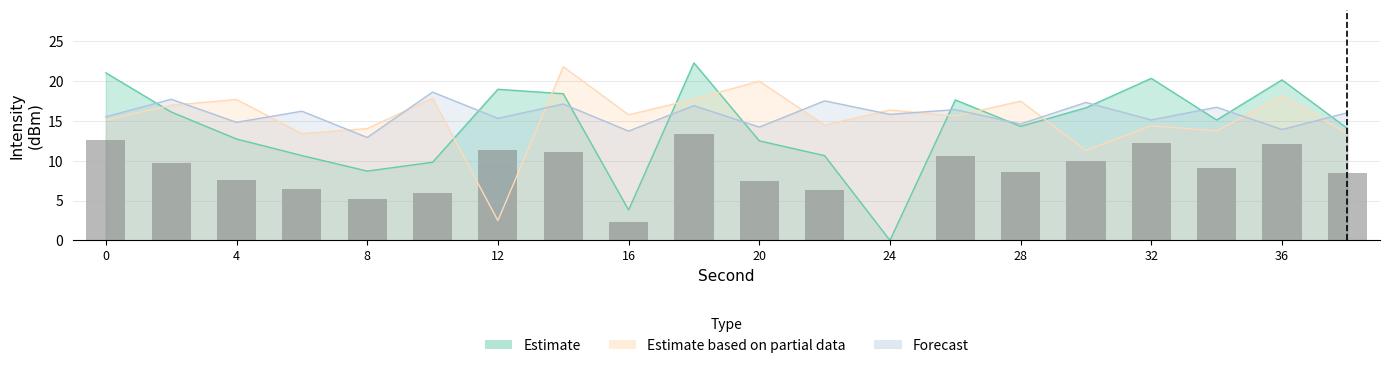

Reading right to left, list all the values displayed in this chart.

Estimate: 38=14.1	36=20.2	34=15.1	32=20.4	30=16.7	28=14.3	26=17.6	24=0.0	22=10.6	20=12.5	18=22.3	16=3.8	14=18.4	12=19.0	10=9.8	8=8.7	6=10.7	4=12.7	2=16.1	0=21.0
Estimate based on partial data: 38=13.5	36=18.2	34=13.8	32=14.4	30=11.3	28=17.5	26=15.6	24=16.4	22=14.5	20=20.0	18=17.7	16=15.8	14=21.8	12=2.5	10=17.9	8=14.0	6=13.4	4=17.7	2=17.0	0=15.1
Forecast: 38=16.0	36=13.9	34=16.7	32=15.1	30=17.3	28=14.6	26=16.4	24=15.8	22=17.5	20=14.2	18=16.9	16=13.7	14=17.1	12=15.3	10=18.6	8=12.9	6=16.2	4=14.8	2=17.7	0=15.5